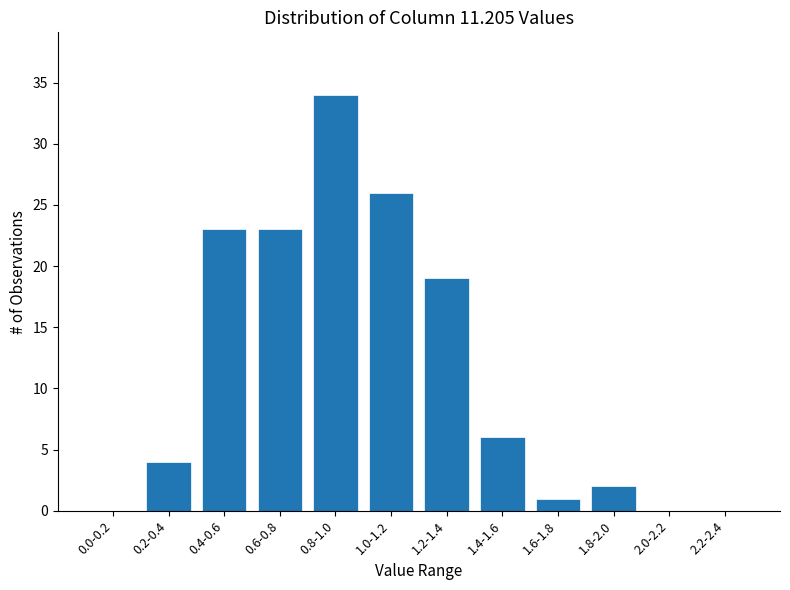

Reading right to left, transcribe all the data shown in this chart.

2.2-2.4=0	2.0-2.2=0	1.8-2.0=2	1.6-1.8=1	1.4-1.6=6	1.2-1.4=19	1.0-1.2=26	0.8-1.0=34	0.6-0.8=23	0.4-0.6=23	0.2-0.4=4	0.0-0.2=0